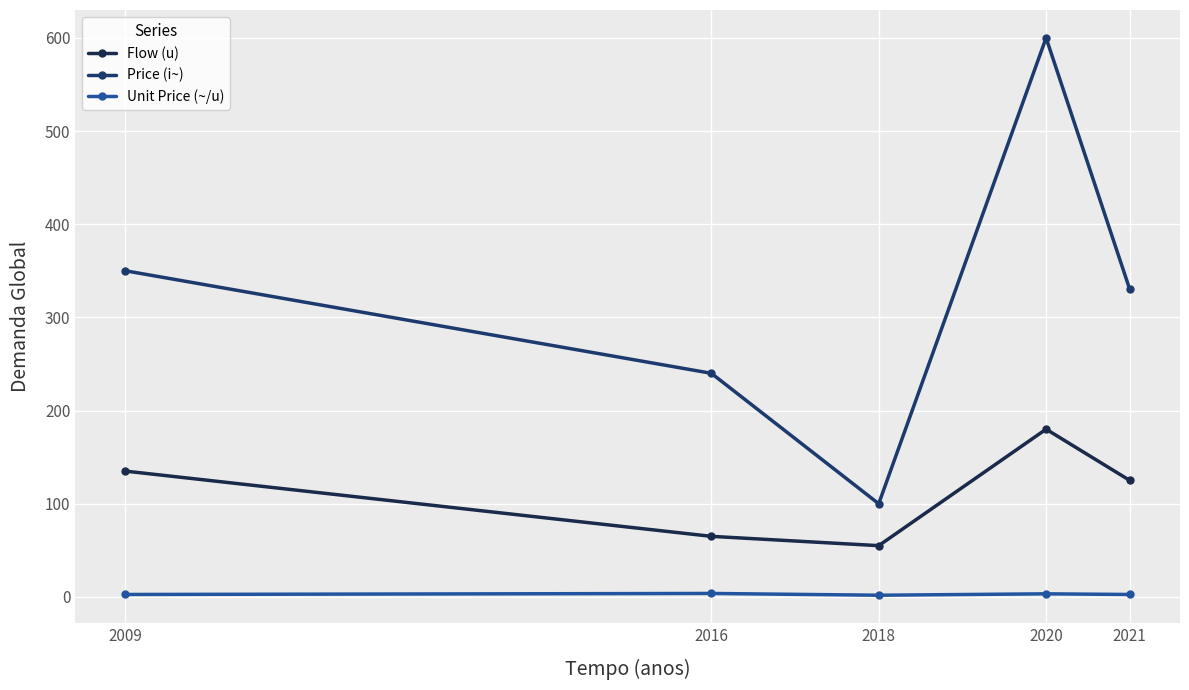

What is the minimum value for Price (i~)?

100.0